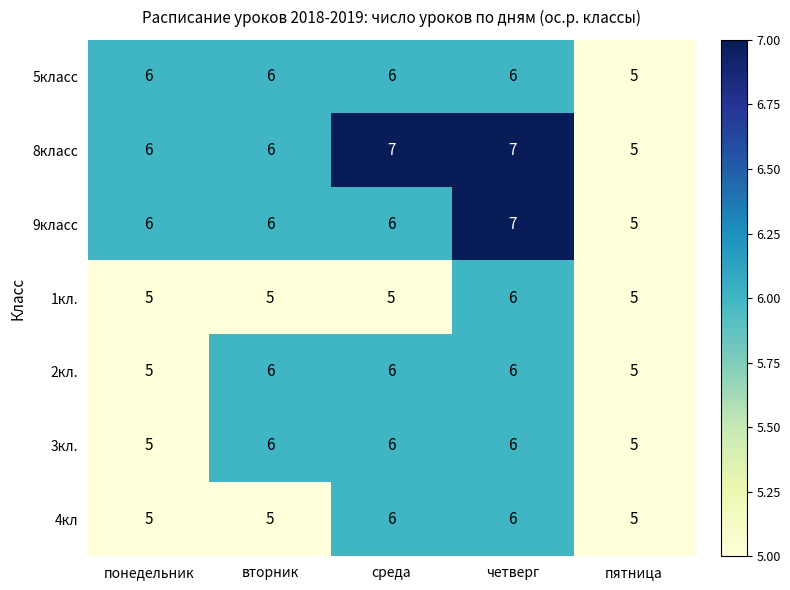

How many 9класс values are between 6 and 7?

4